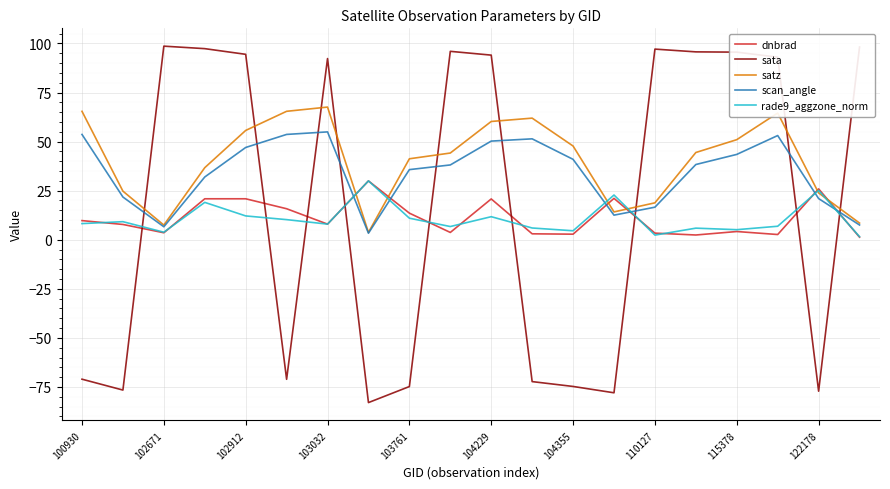

How many times do dnbrad and sata cross each other?

9